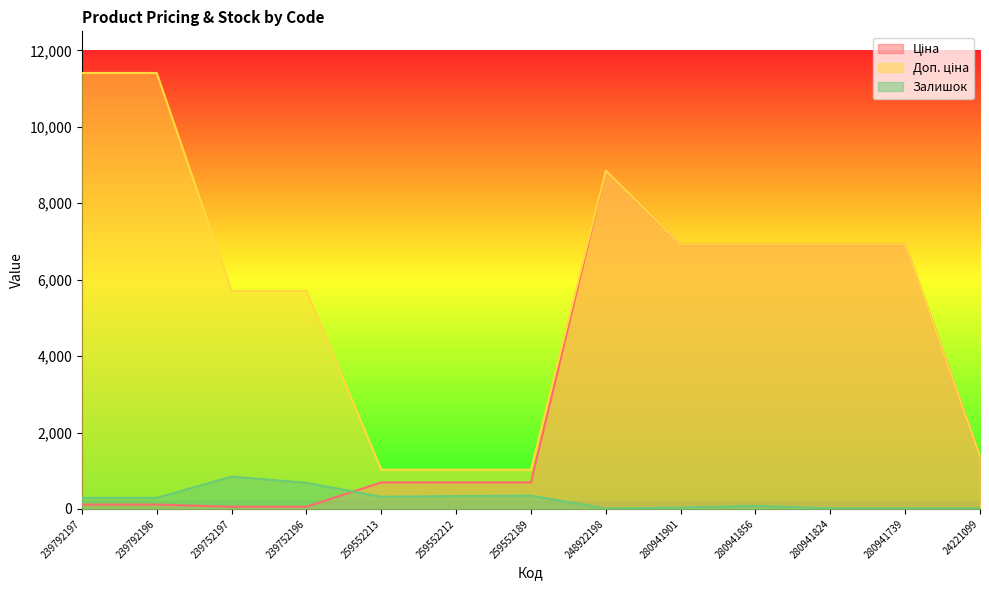

Between which two adjacent categories do Залишок and Ціна first intersect?

239752196 and 259552213